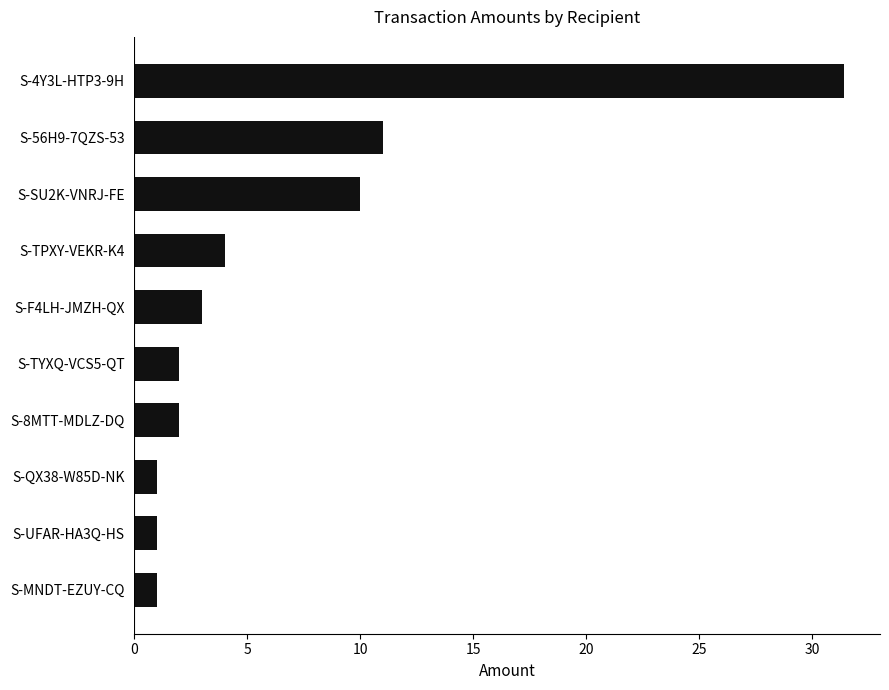

What is the ratio of the value at S-UFAR-HA3Q-HS to the value at S-TYXQ-VCS5-QT?

0.5